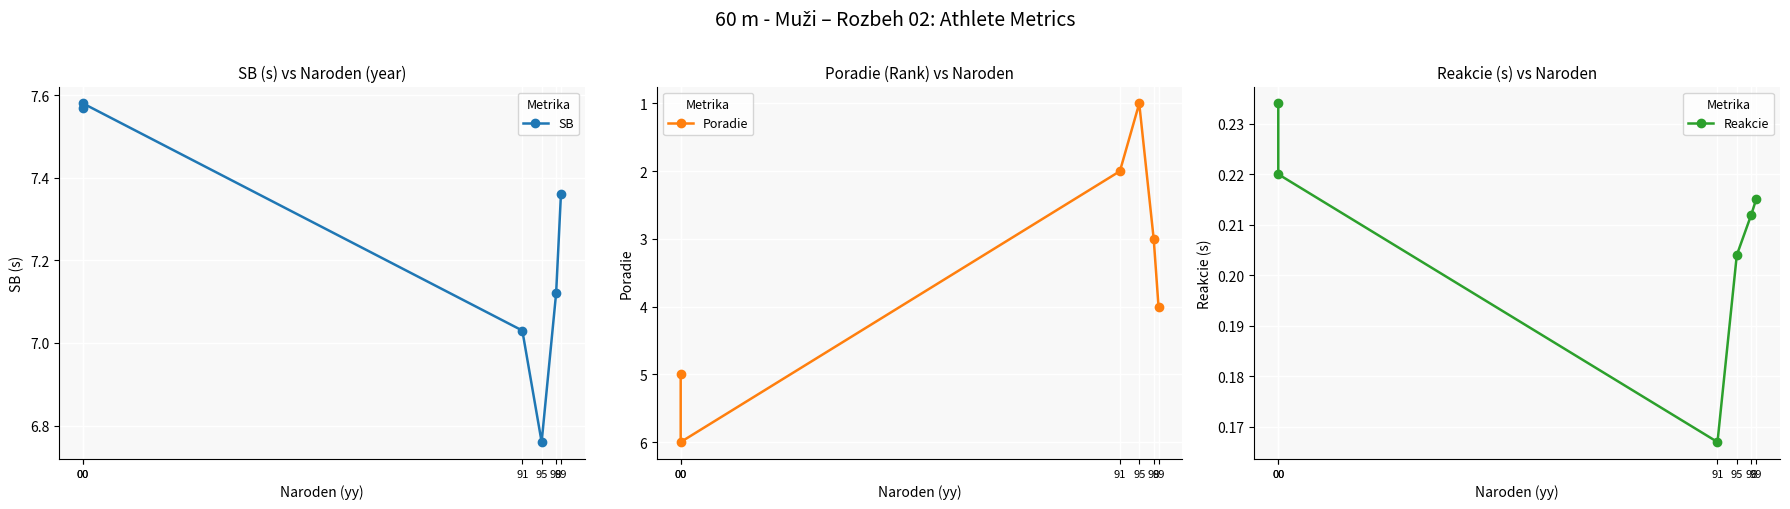

What is the value of the Poradie point at the 6th from the left?

4.0